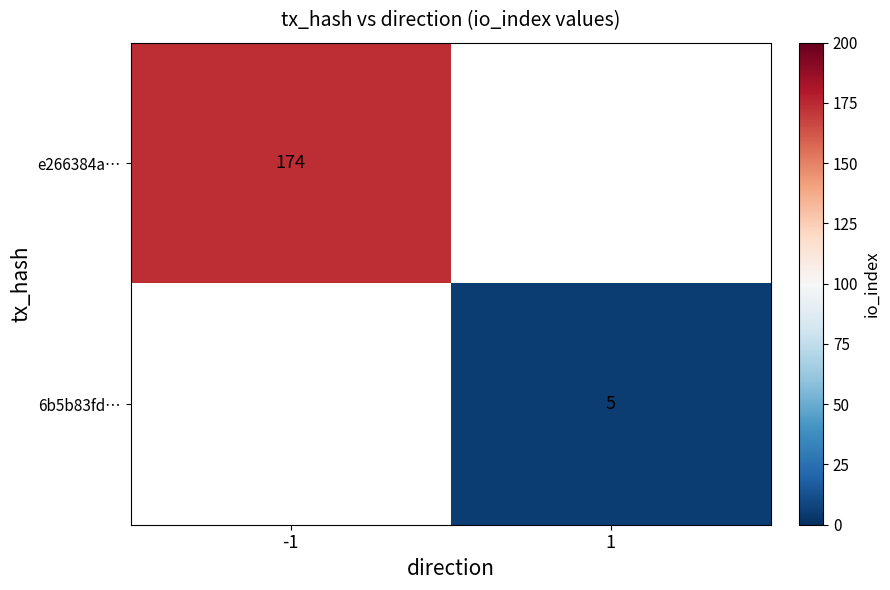

At which category does the chart reach its peak across all series?

-1